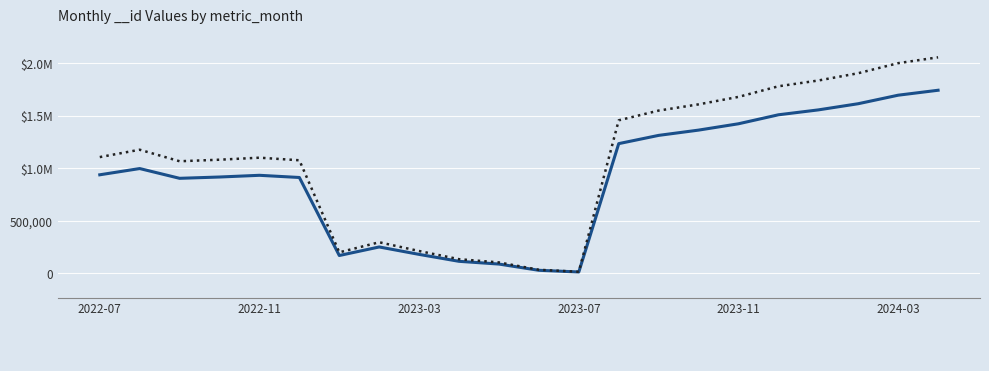

What is the minimum value shown in the chart?

11120